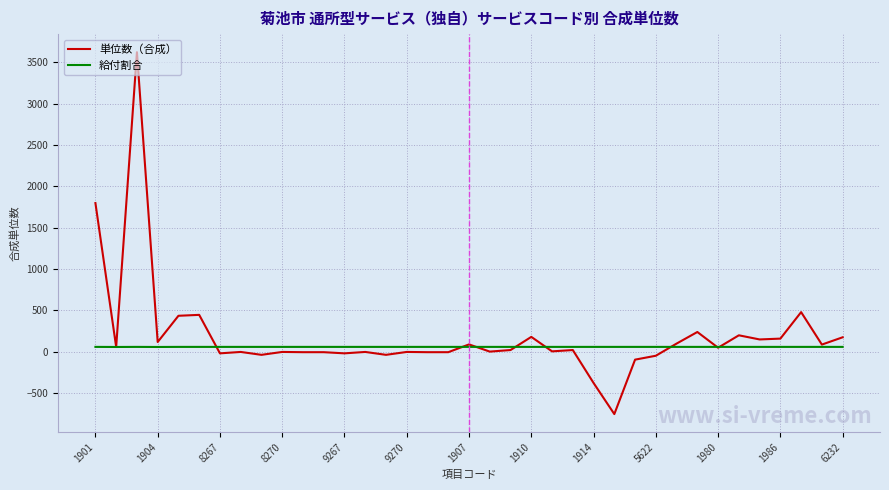

What is the greatest value displayed?

3621